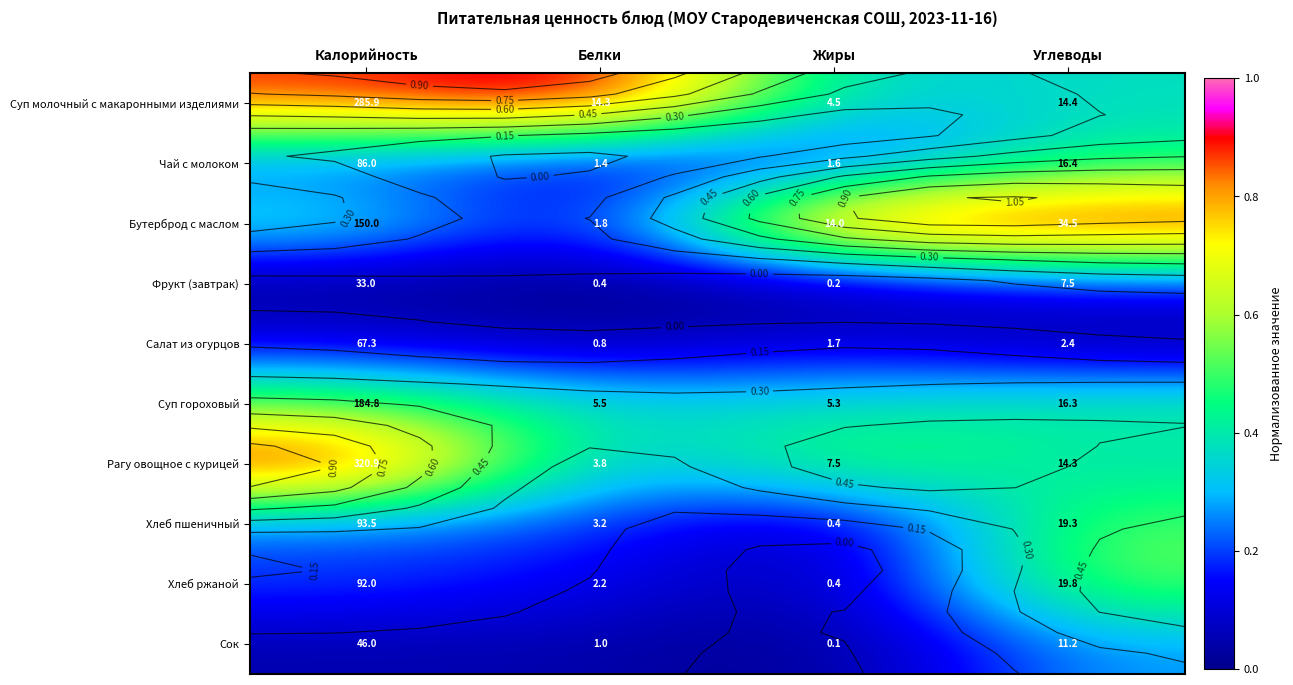

What is the approximate value of Рагу овощное с курицей at Углеводы?

0.4